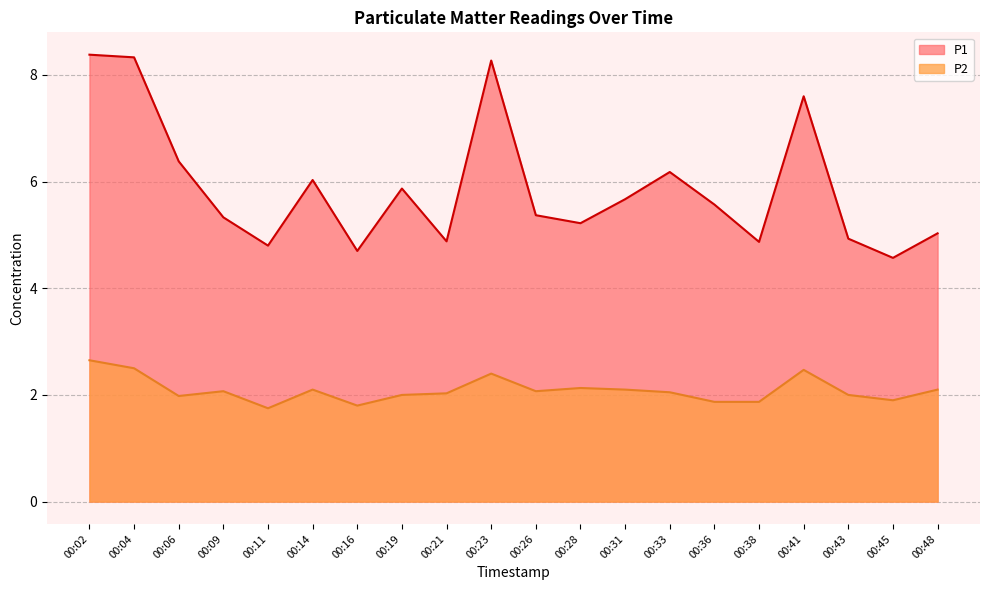

Is it true that P2 equals 2.8 at 00:14?

False